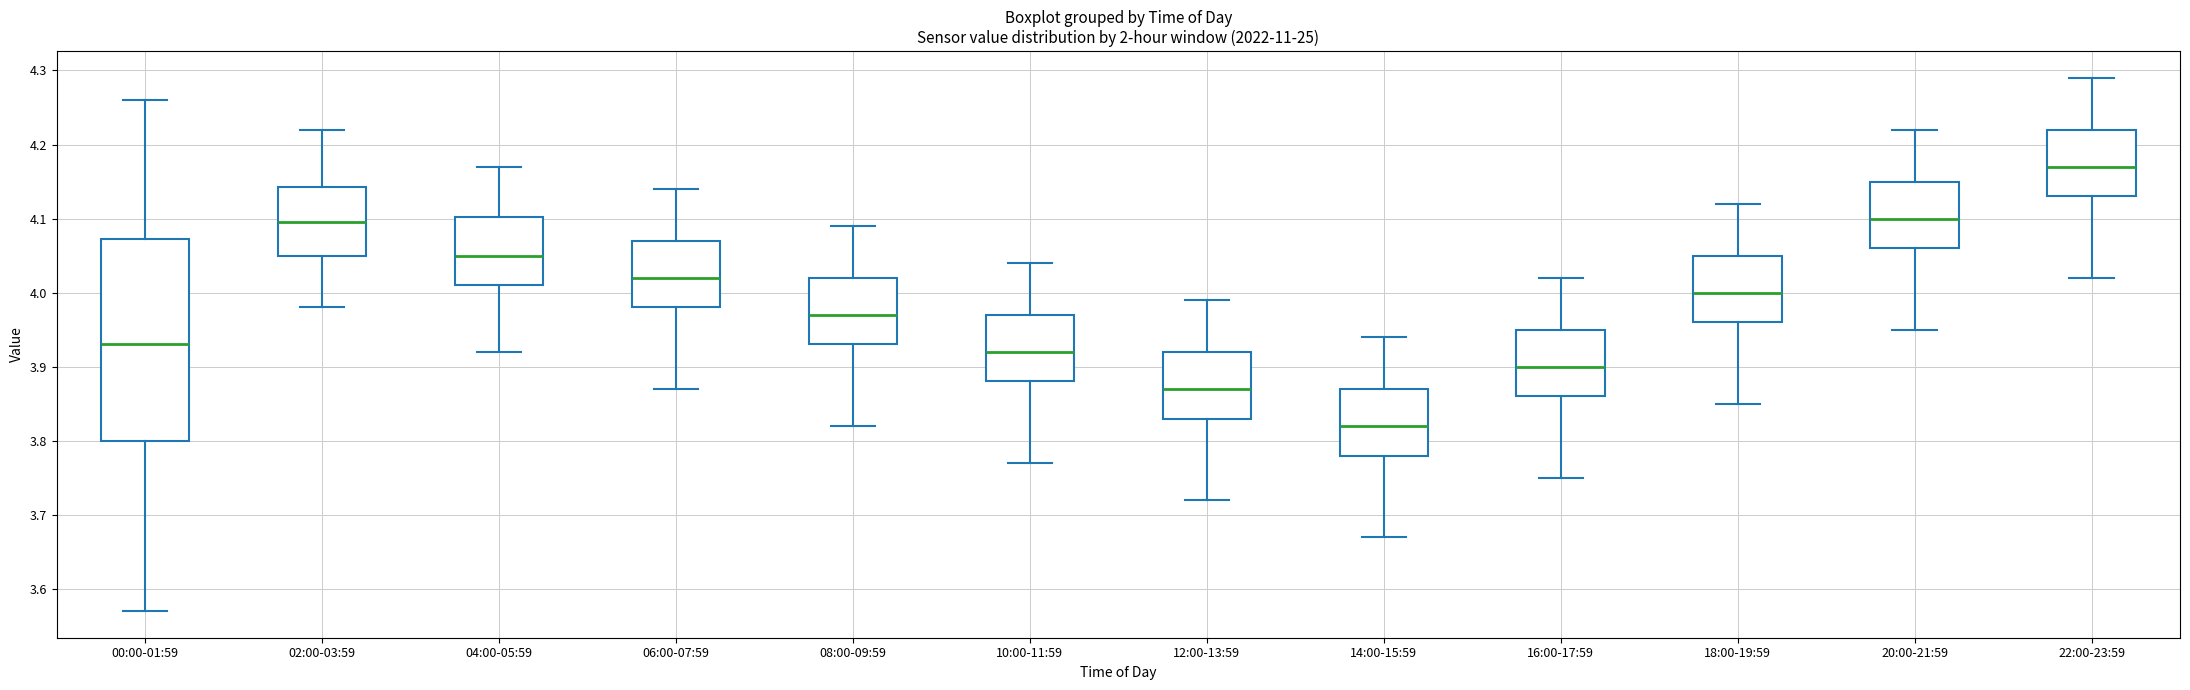

Reading left to right, read every box against the y-axis: the position of its median line, the range the box covers, and the ends of its whiskers. The values are not printed on the chart, so give them approximately, as read against the axis.

00:00-01:59: median 3.93, box 3.80 to 4.07, whiskers 3.57 to 4.26
02:00-03:59: median 4.10, box 4.05 to 4.14, whiskers 3.98 to 4.22
04:00-05:59: median 4.05, box 4.01 to 4.10, whiskers 3.92 to 4.17
06:00-07:59: median 4.02, box 3.98 to 4.07, whiskers 3.87 to 4.14
08:00-09:59: median 3.97, box 3.93 to 4.02, whiskers 3.82 to 4.09
10:00-11:59: median 3.92, box 3.88 to 3.97, whiskers 3.77 to 4.04
12:00-13:59: median 3.87, box 3.83 to 3.92, whiskers 3.72 to 3.99
14:00-15:59: median 3.82, box 3.78 to 3.87, whiskers 3.67 to 3.94
16:00-17:59: median 3.90, box 3.86 to 3.95, whiskers 3.75 to 4.02
18:00-19:59: median 4.00, box 3.96 to 4.05, whiskers 3.85 to 4.12
20:00-21:59: median 4.10, box 4.06 to 4.15, whiskers 3.95 to 4.22
22:00-23:59: median 4.17, box 4.13 to 4.22, whiskers 4.02 to 4.29